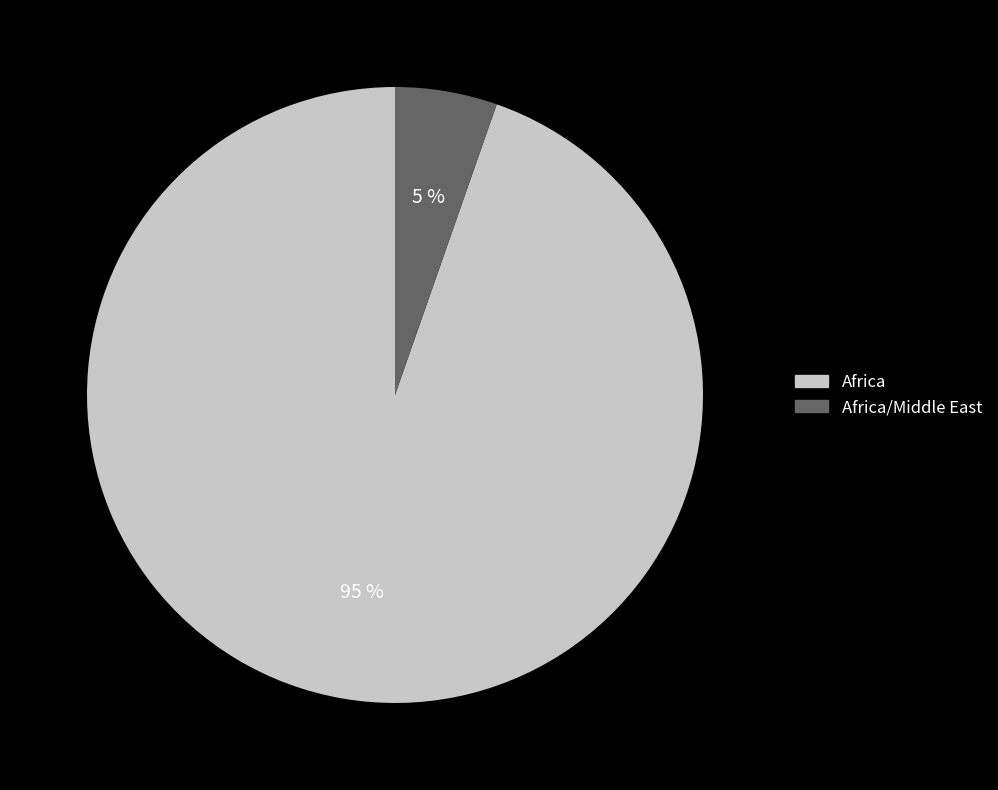

Rank the categories by value from highest to lowest.

Africa, Africa/Middle East